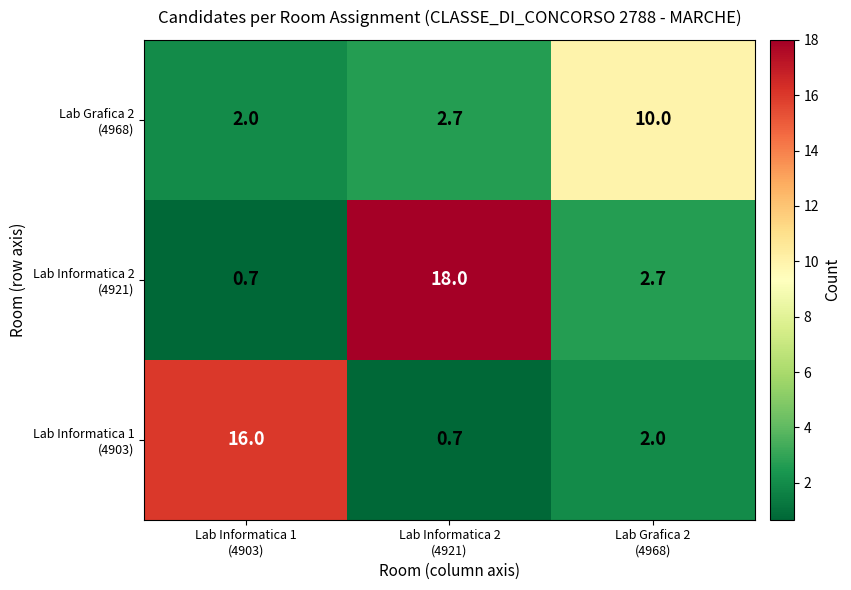

What is the maximum value shown in the chart?

18.0